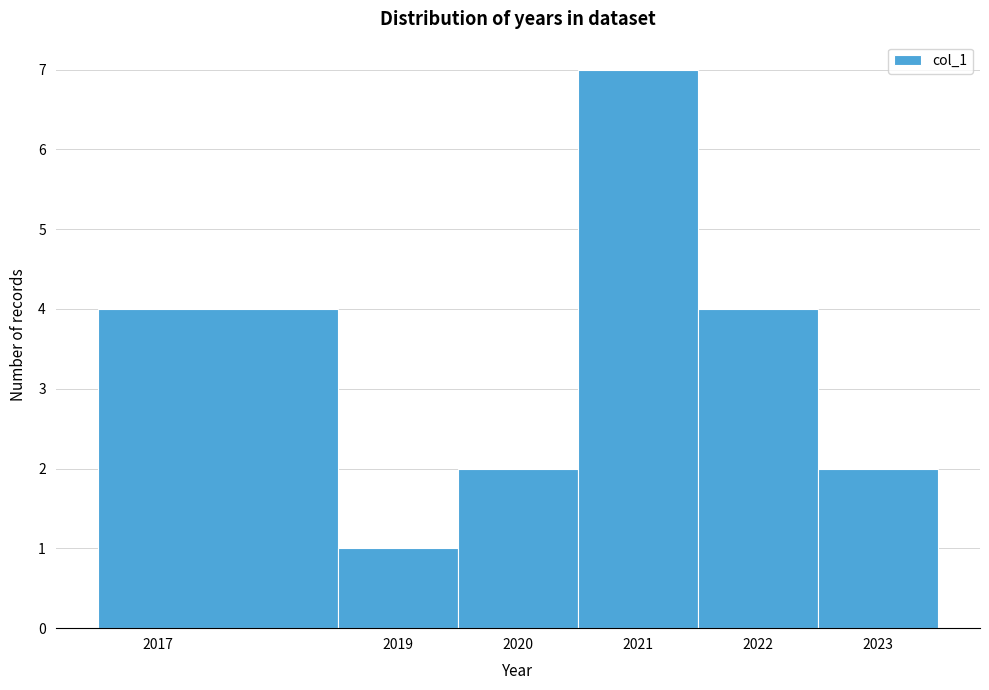

What is the height of the bar covering 2021.5 to 2022.5 on the x-axis? The values are not printed on the chart, so give them approximately, as read against the axis.

4